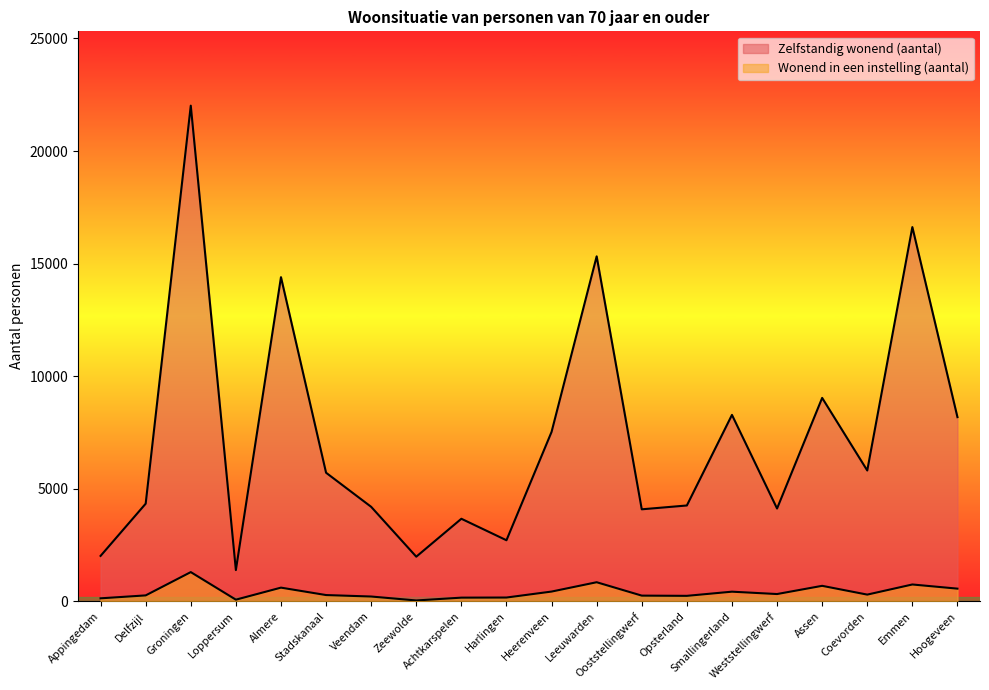

What is the approximate value of Wonend in een instelling (aantal) at Delfzijl?

255